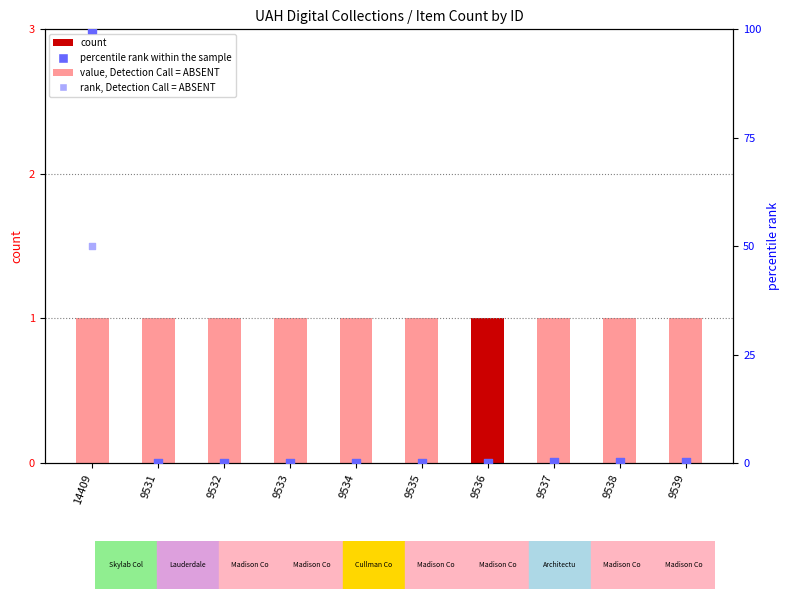

Is the value of count at 9535 greater than the value of percentile rank within the sample at 9538?

Yes